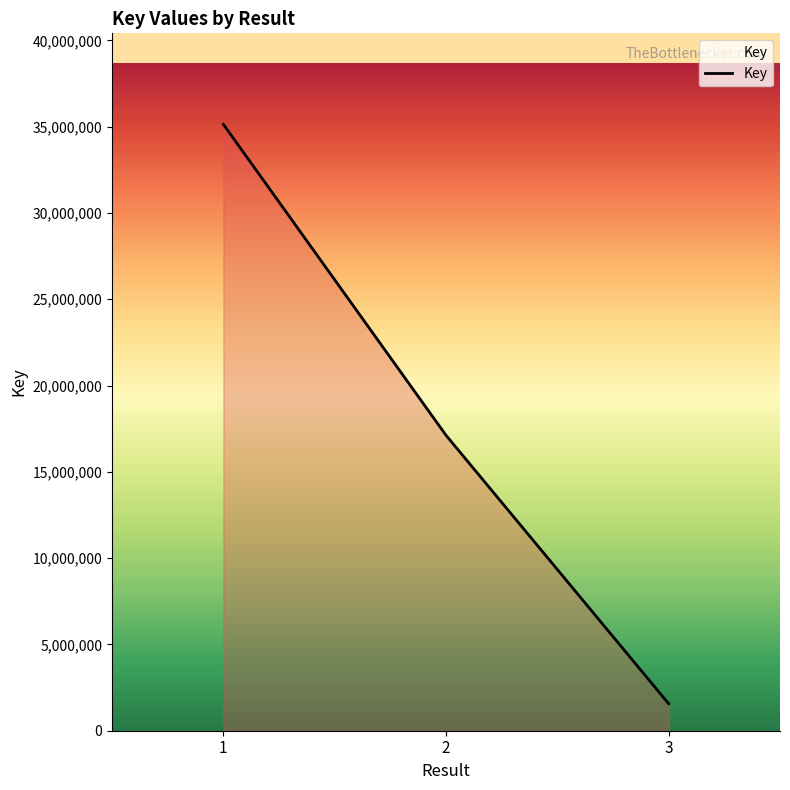

List the labels in order of value, largest first.

1, 2, 3